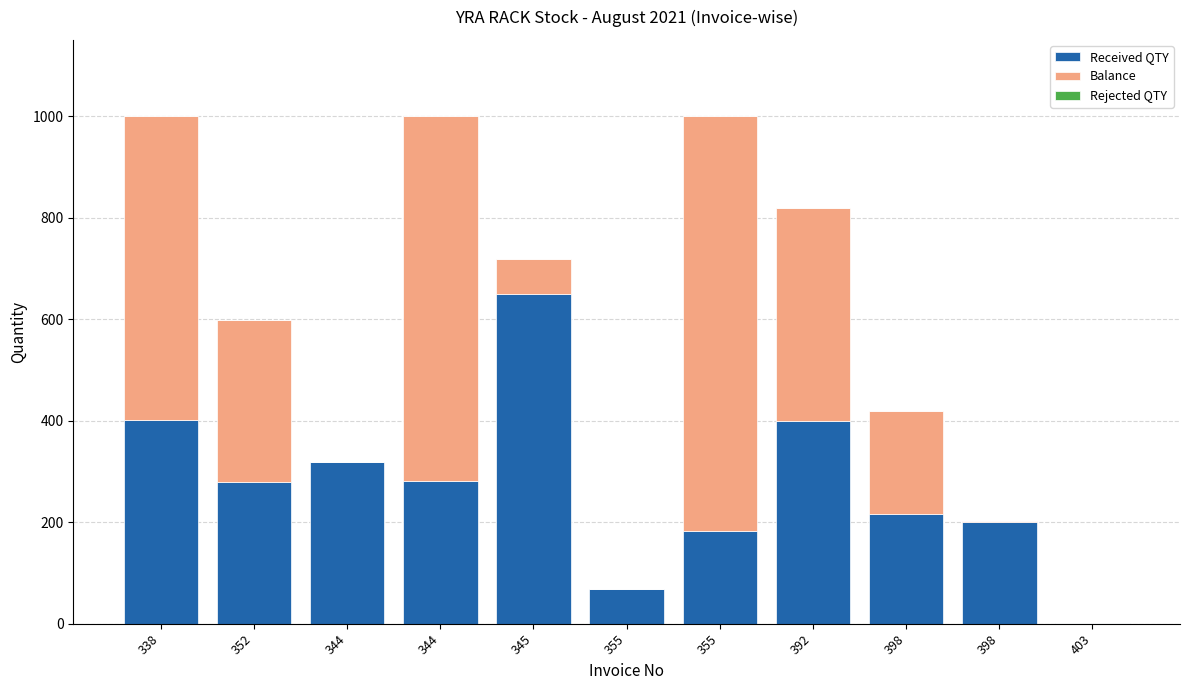

What is the total value across all series at 344?

318